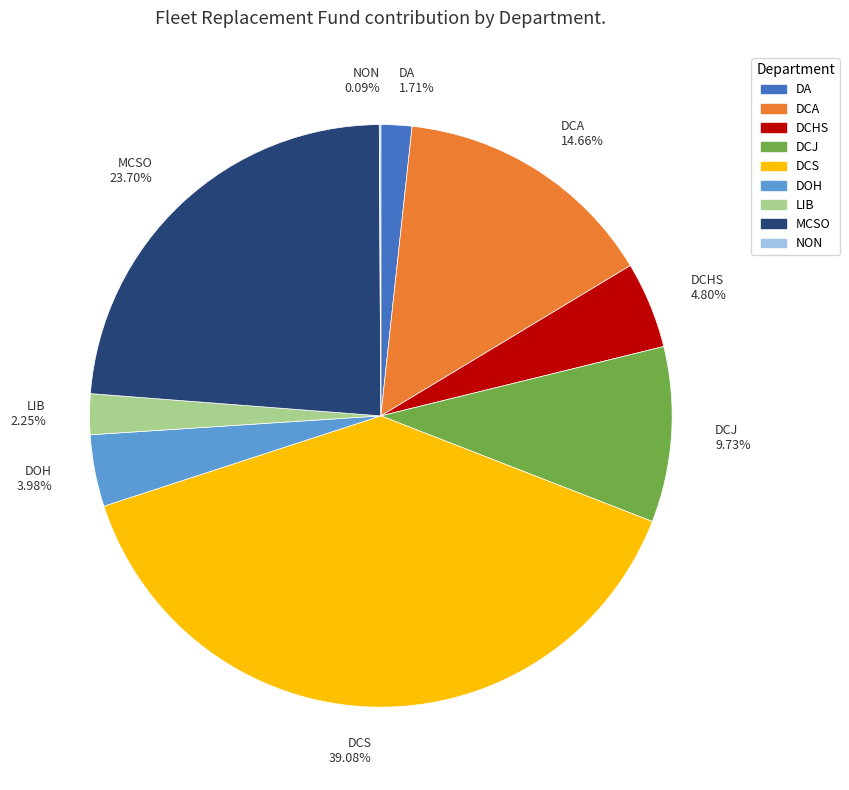

Approximately how many times larger is the value at DCS compared to DCJ?

4.0